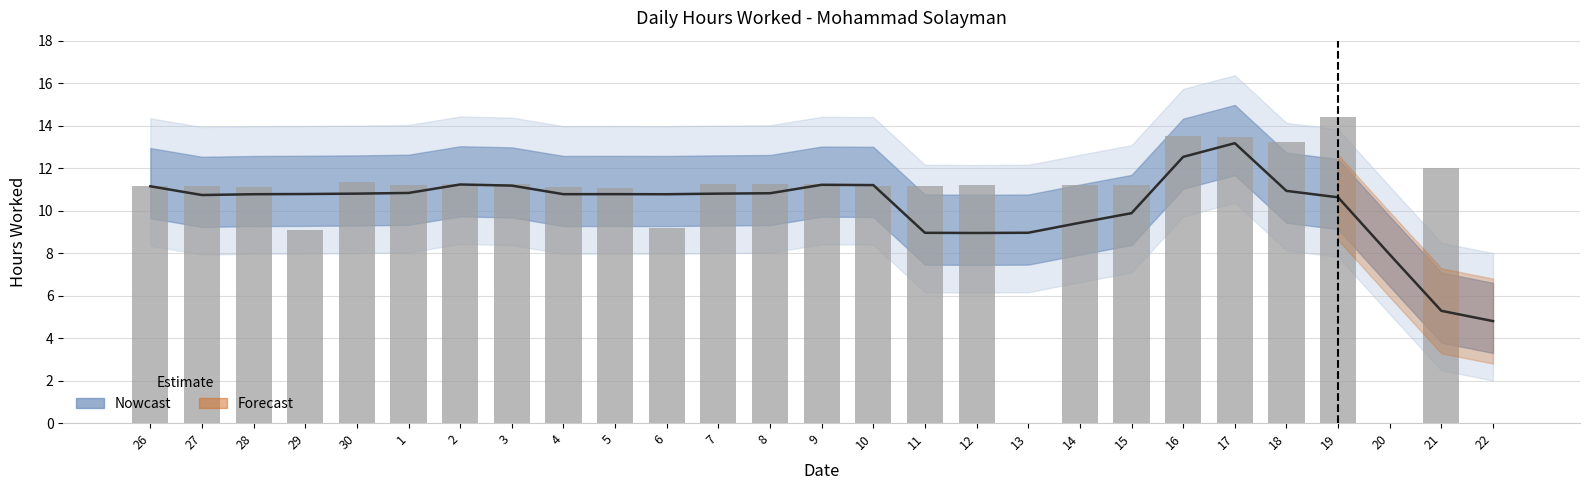

What is the ratio of the value at 9 to the value at 2?

1.0